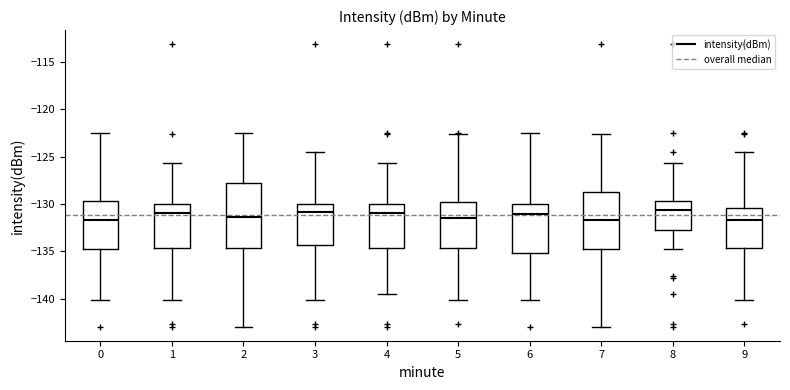

Reading left to right, read every box against the y-axis: the position of its median line, the range the box covers, and the ends of its whiskers. The values are not printed on the chart, so give them approximately, as read against the axis.

0: median -131.5, box -134.5 to -129.5, whiskers -140.0 to -122.5
1: median -131.0, box -134.5 to -130.0, whiskers -140.0 to -125.5
2: median -131.5, box -134.5 to -128.0, whiskers -143.0 to -122.5
3: median -131.0, box -134.5 to -130.0, whiskers -140.0 to -124.5
4: median -131.0, box -134.5 to -130.0, whiskers -139.5 to -125.5
5: median -131.5, box -134.5 to -130.0, whiskers -140.0 to -122.5
6: median -131.0, box -135.0 to -130.0, whiskers -140.0 to -122.5
7: median -131.5, box -134.5 to -128.5, whiskers -143.0 to -122.5
8: median -130.5, box -132.5 to -129.5, whiskers -135.0 to -125.5
9: median -131.5, box -134.5 to -130.5, whiskers -140.0 to -124.5